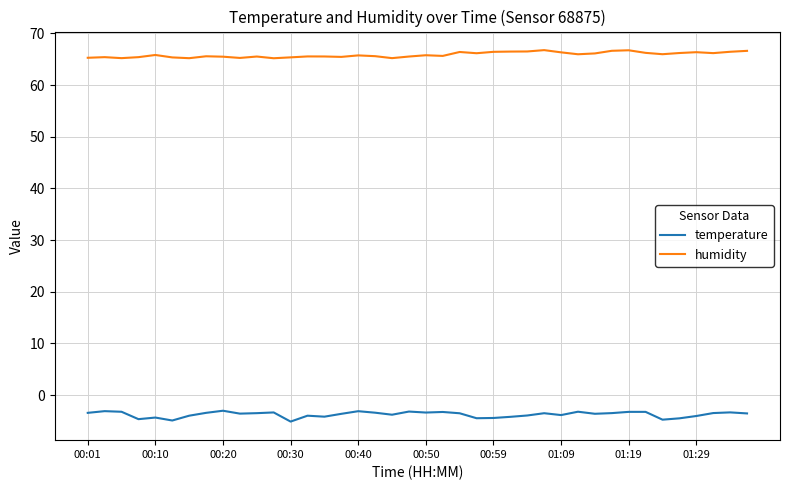

What is the difference between the maximum and minimum values in the humidity series?

1.6